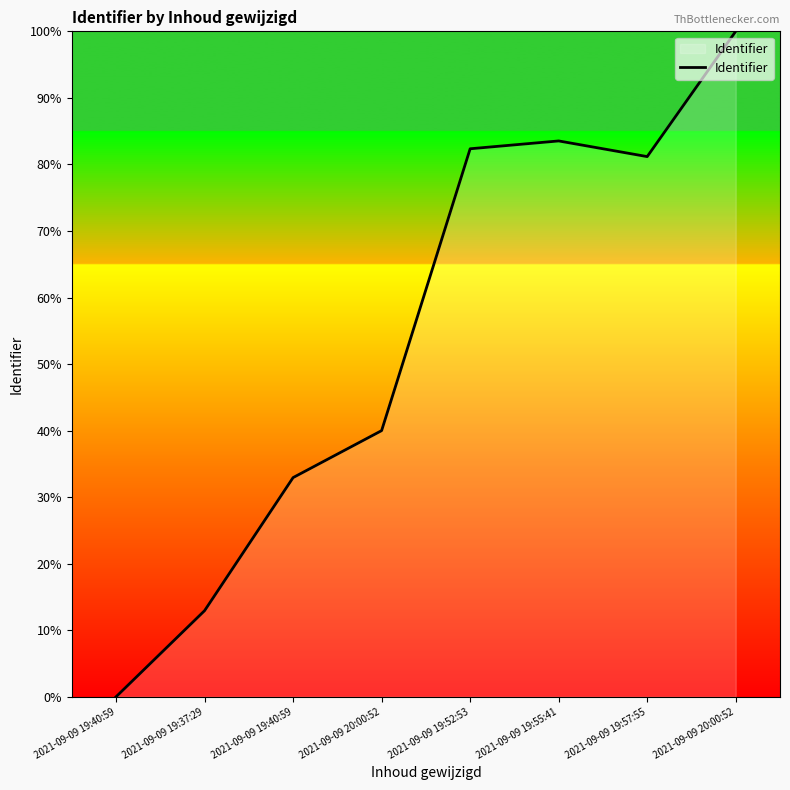

What is the value of the 7th point from the left?

81.2